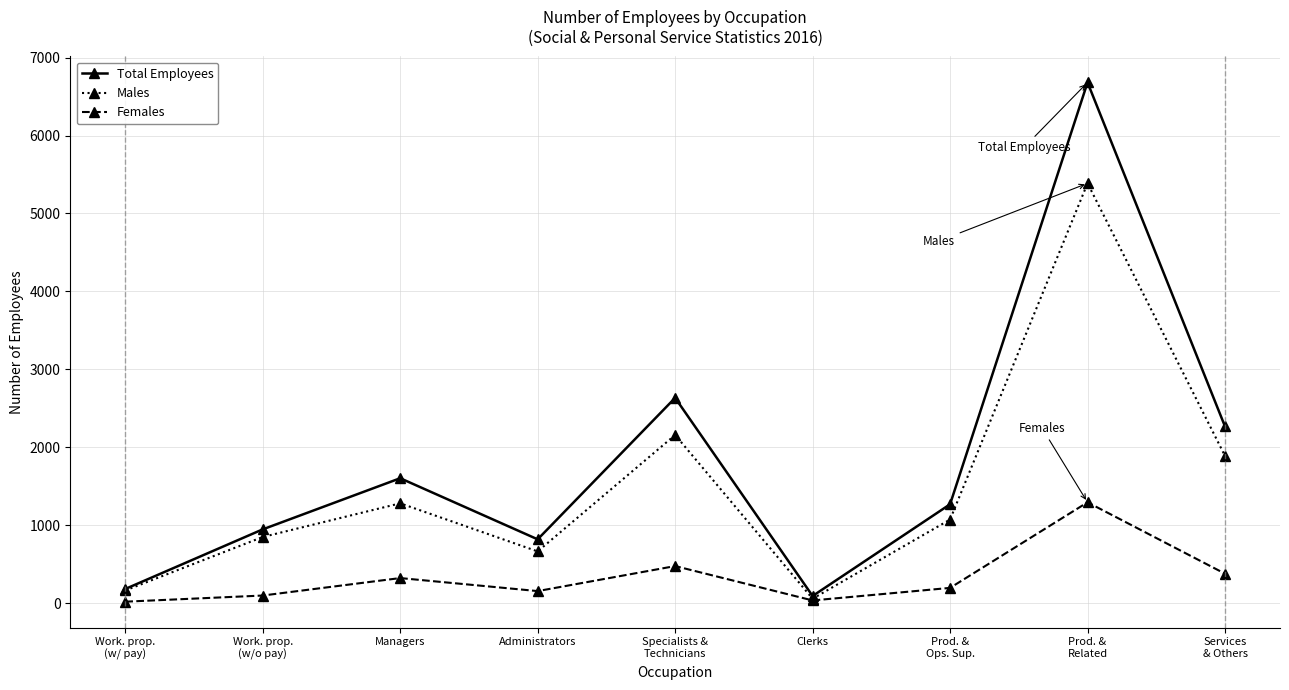

The value of Total Employees at Managers is 2708. True or false?

False